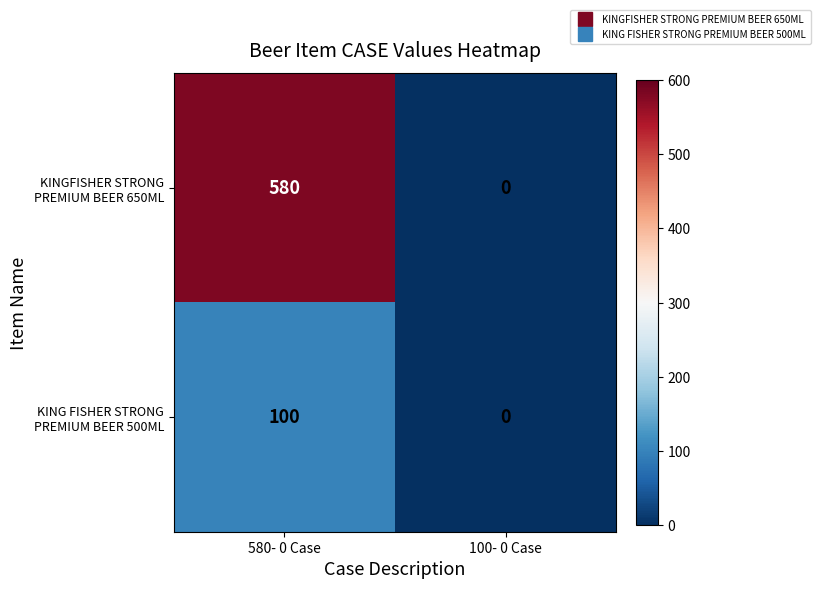

What is the greatest value displayed?

580